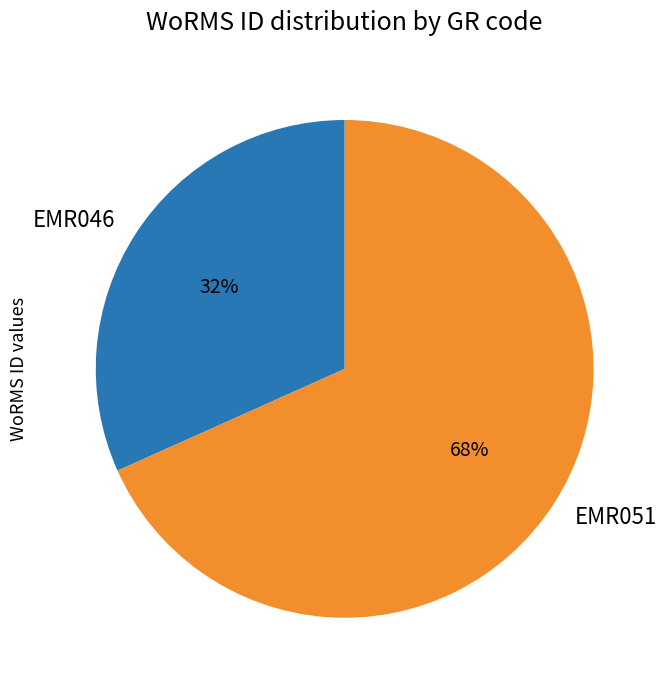

Rank the categories by value from lowest to highest.

EMR046, EMR051